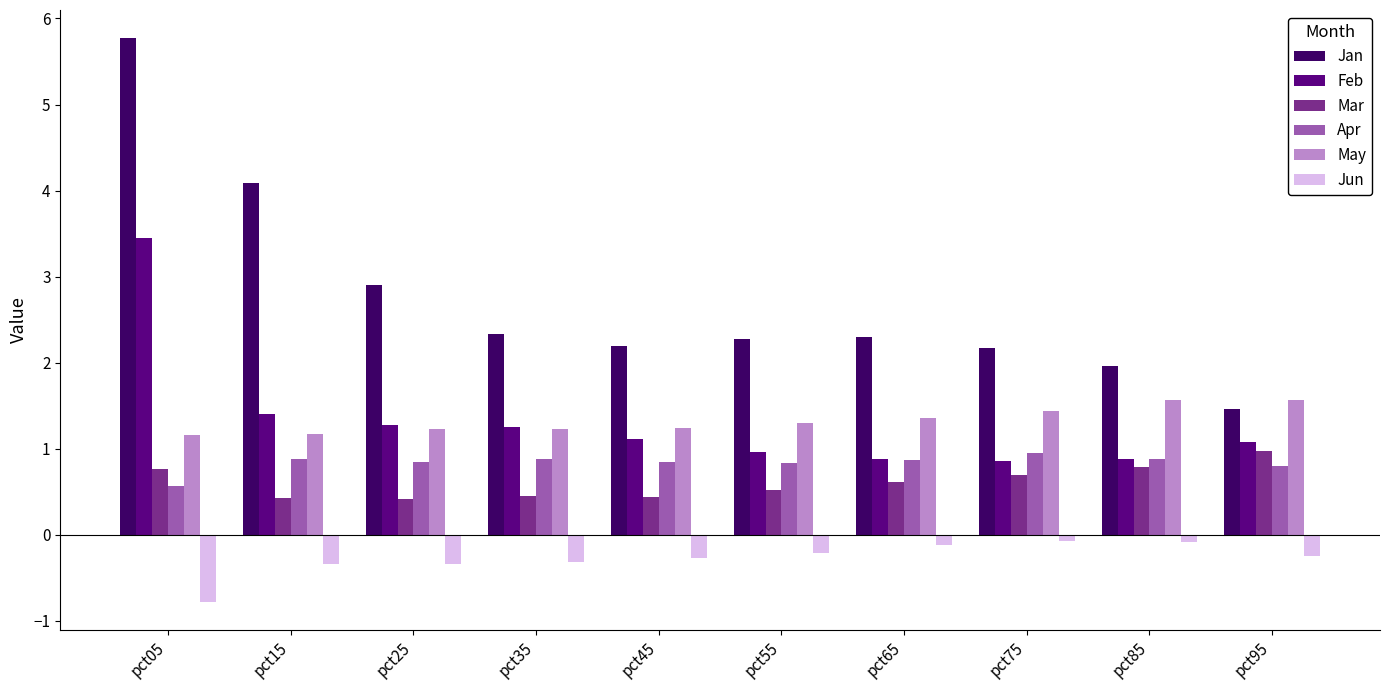

What is the average value of the Jan series?

2.7